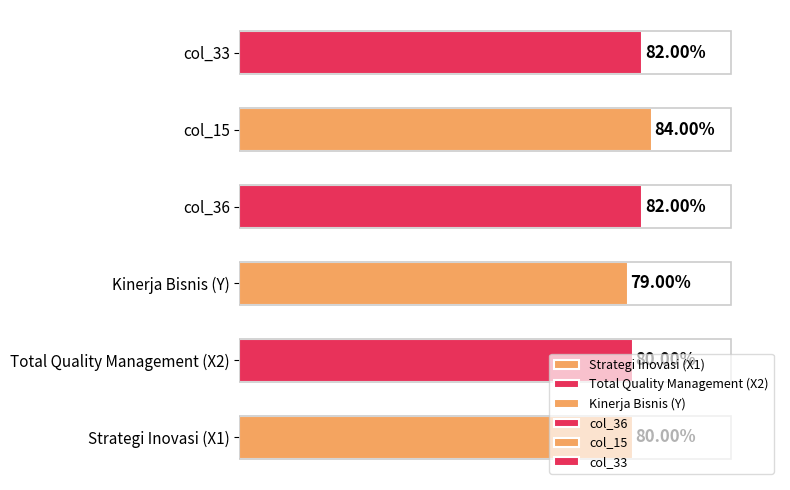

Which category has the lowest value across all series?

Kinerja Bisnis (Y)